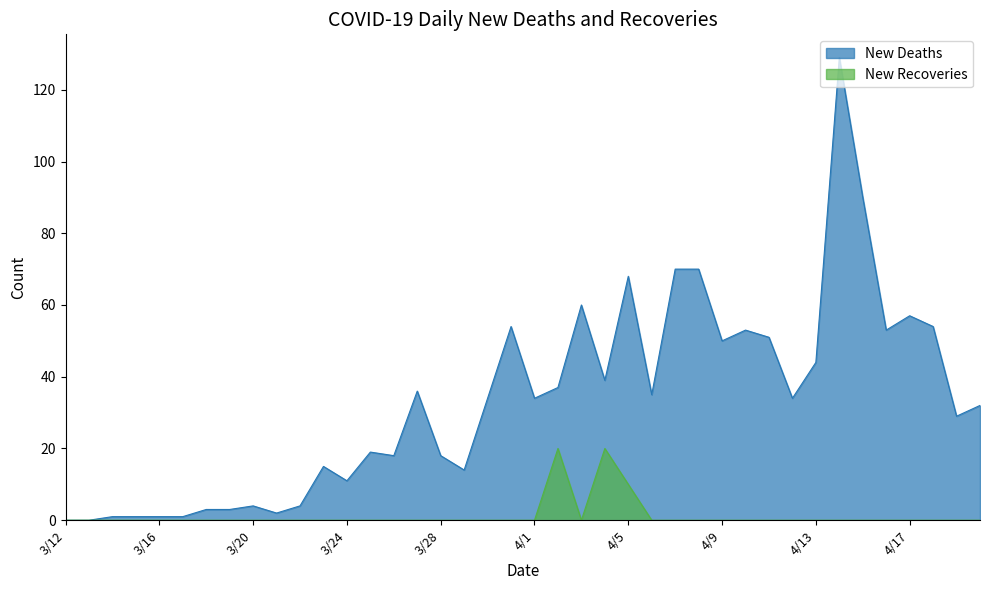

What are all the series names shown in the legend?

New Deaths, New Recoveries